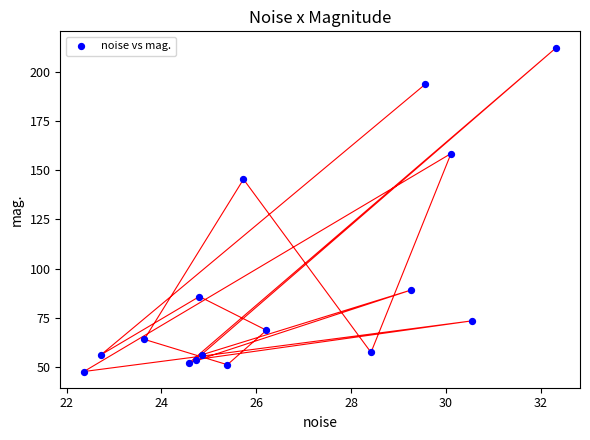

What Y value in the scatter plot is closest to 130?

145.4